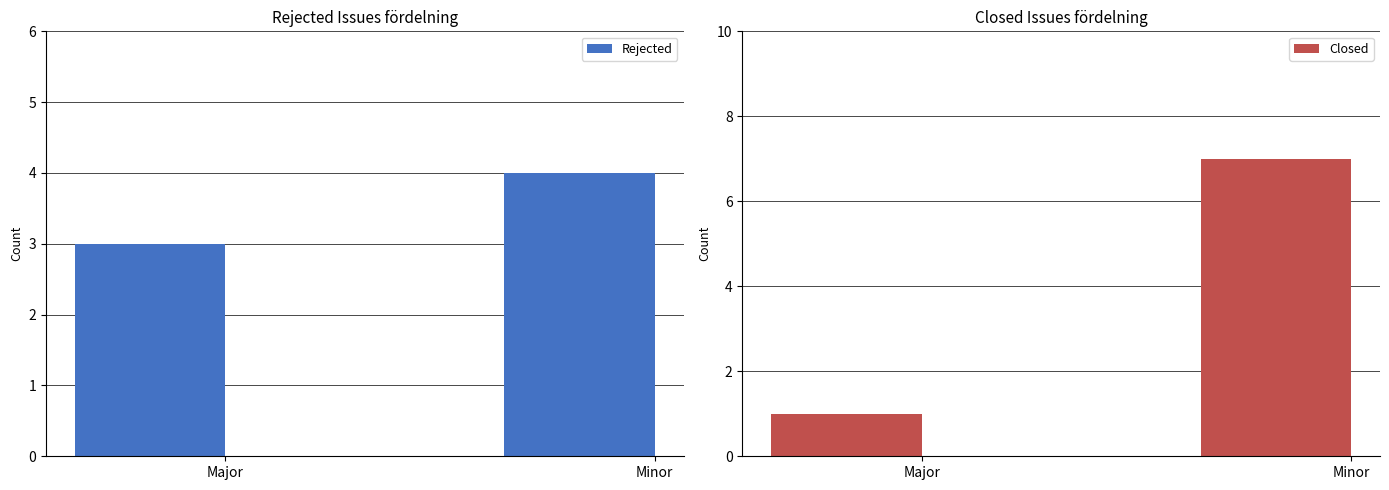

What is the sum of all Rejected values?

7